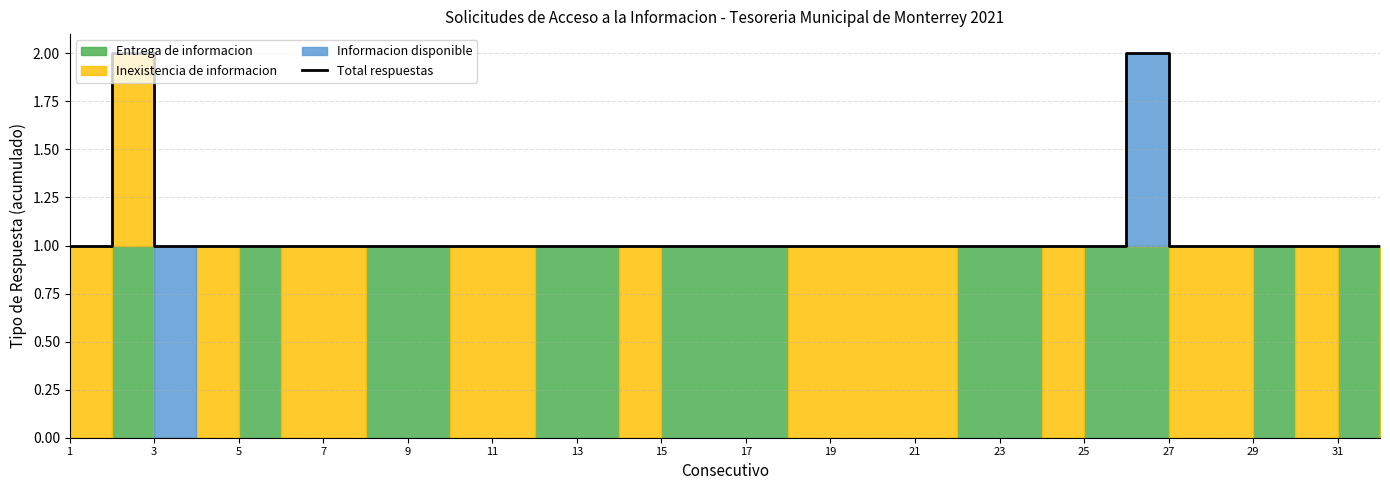

How many values are between 1 and 2?

32